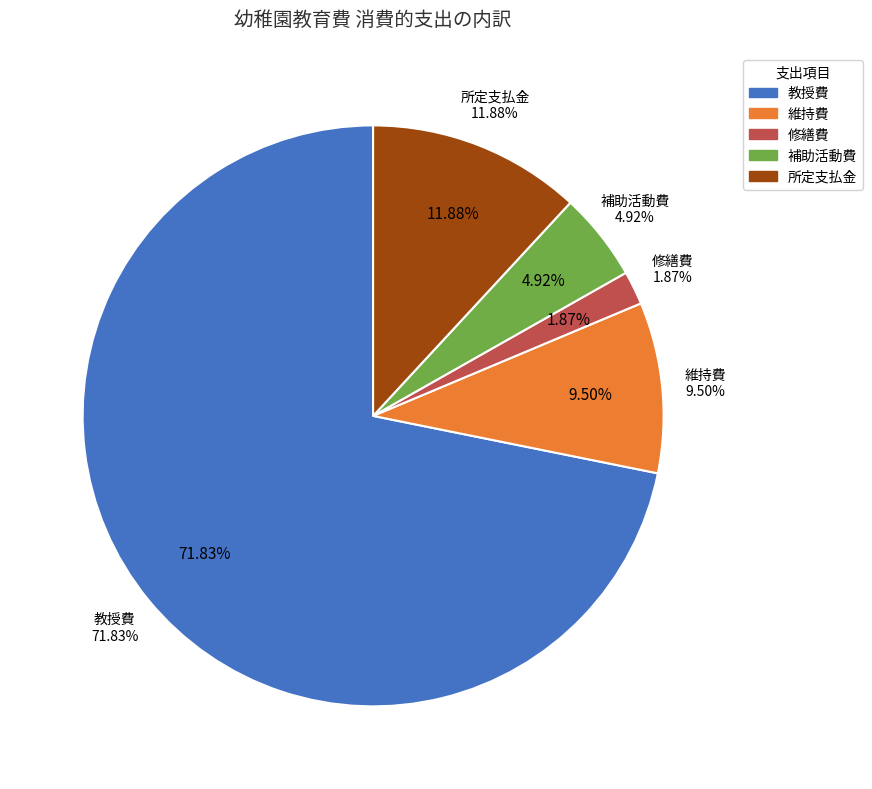

To the nearest percent, what is the difference between the 所定支払金 and 教授費 slice percentages?

60%